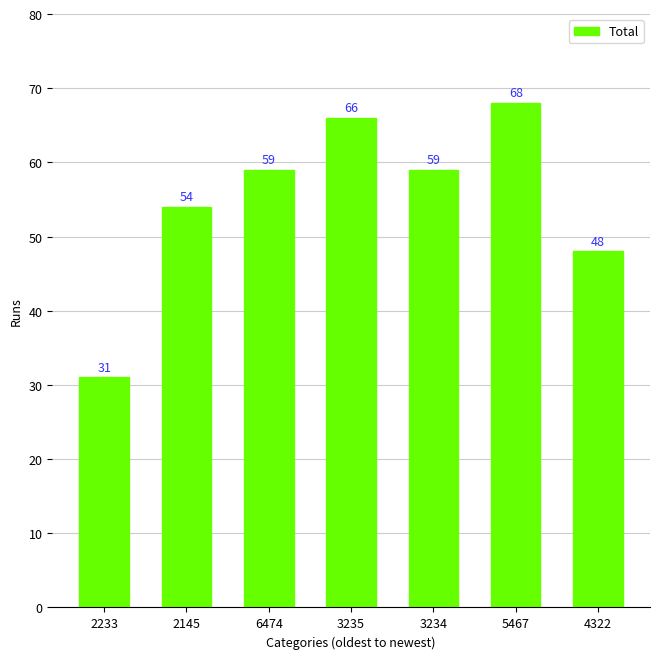

The chart shows a value of 68 at 5467. True or false?

True